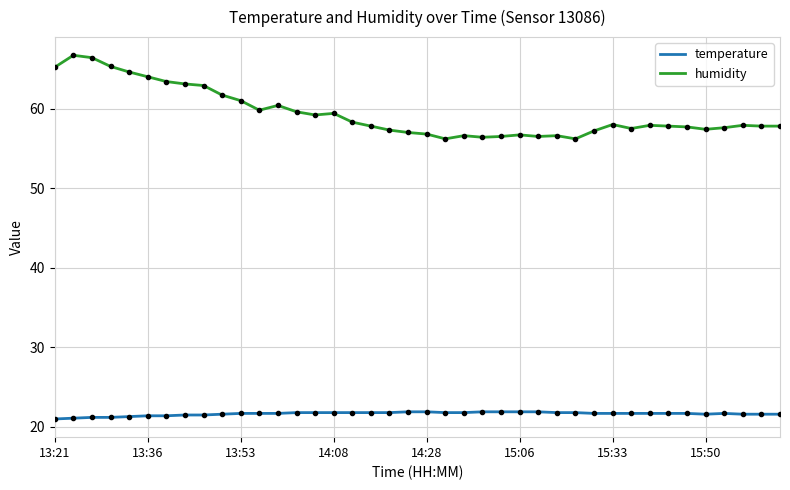

Is this an area chart (filled region under the line)?

No